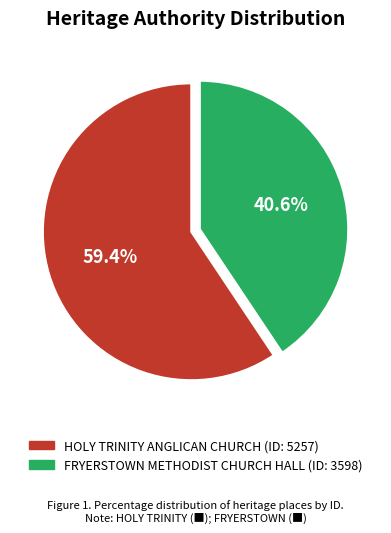

Does any single category account for the majority?

Yes